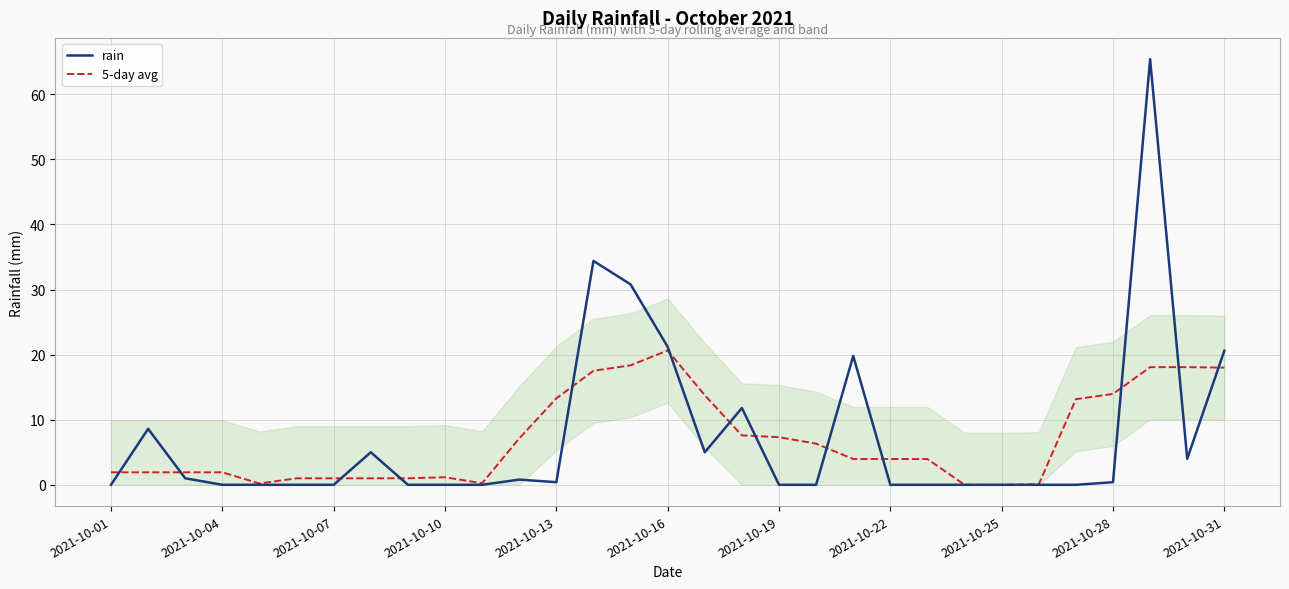

What is the value of the 5-day avg point at the 4th from the left?

1.9